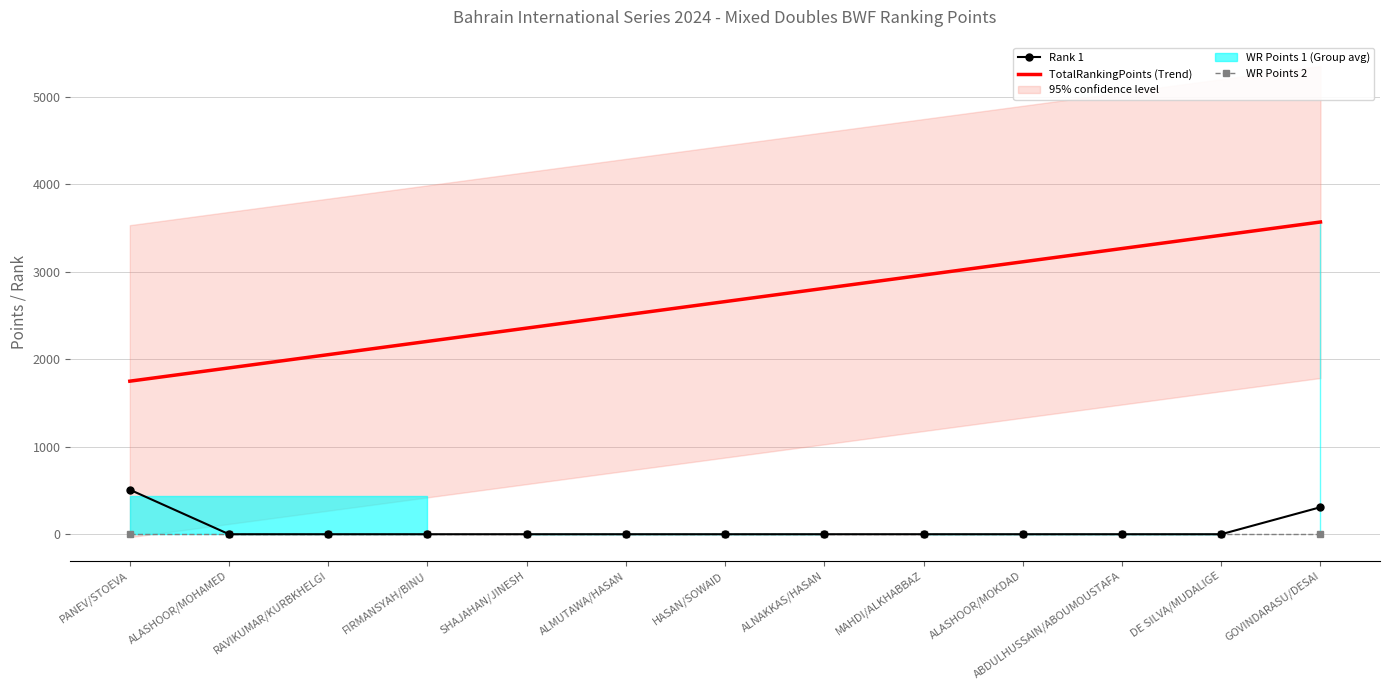

What is the total value across all series at SHAJAHAN/JINESH?

2356.7